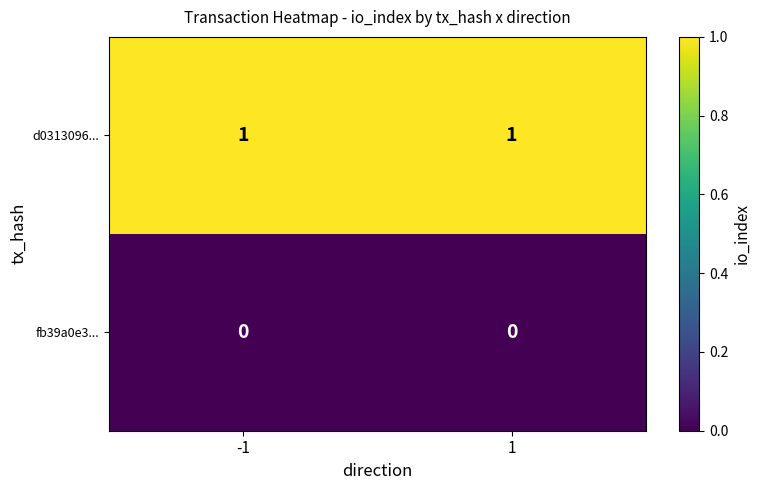

At 1, list the series in order from largest to smallest.

d0313096..., fb39a0e3...